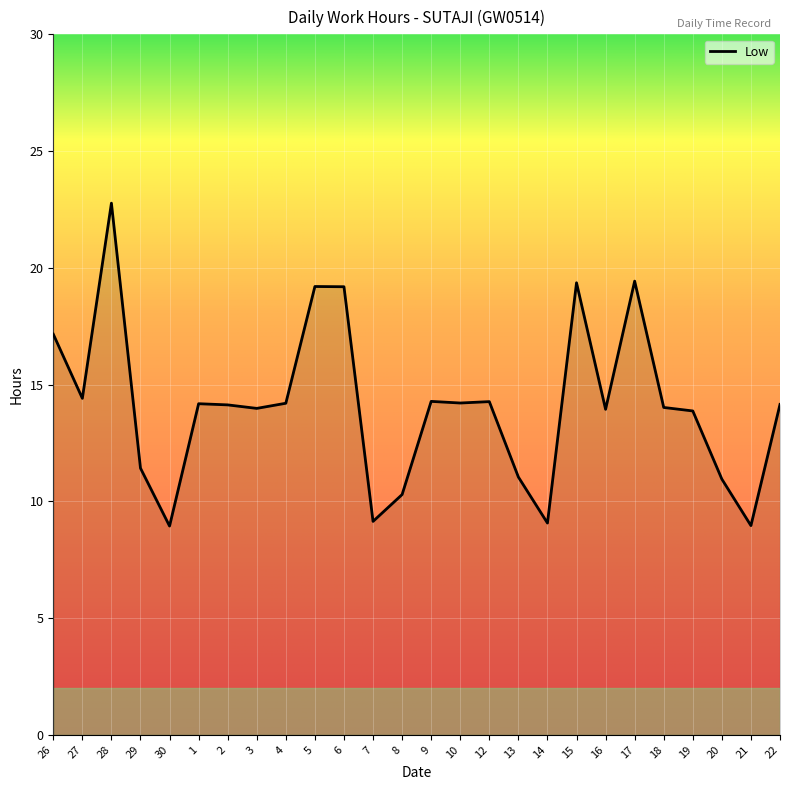

What is the average value?

14.1